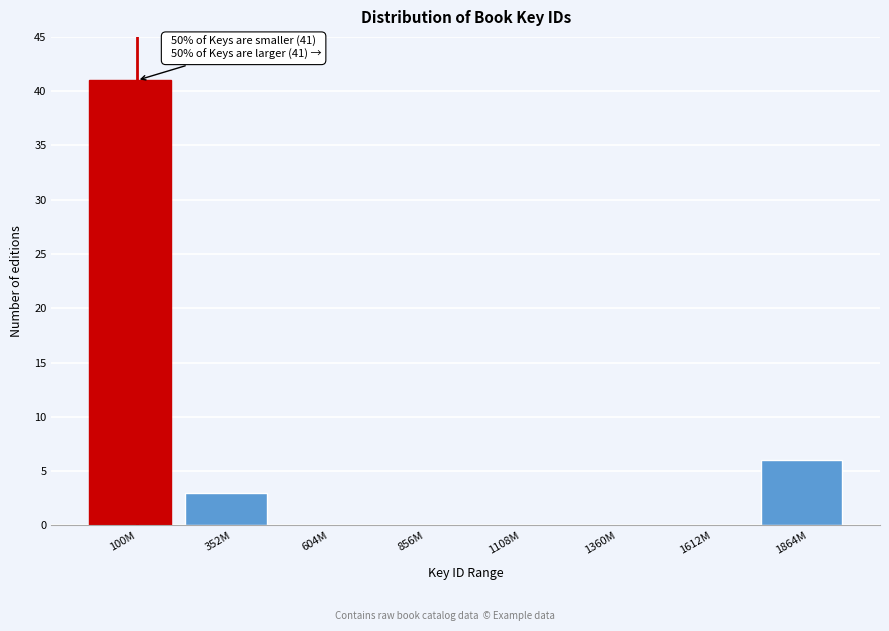

Reading right to left, list all the values displayed in this chart.

1864M=6	1612M=0	1360M=0	1108M=0	856M=0	604M=0	352M=3	100M=41